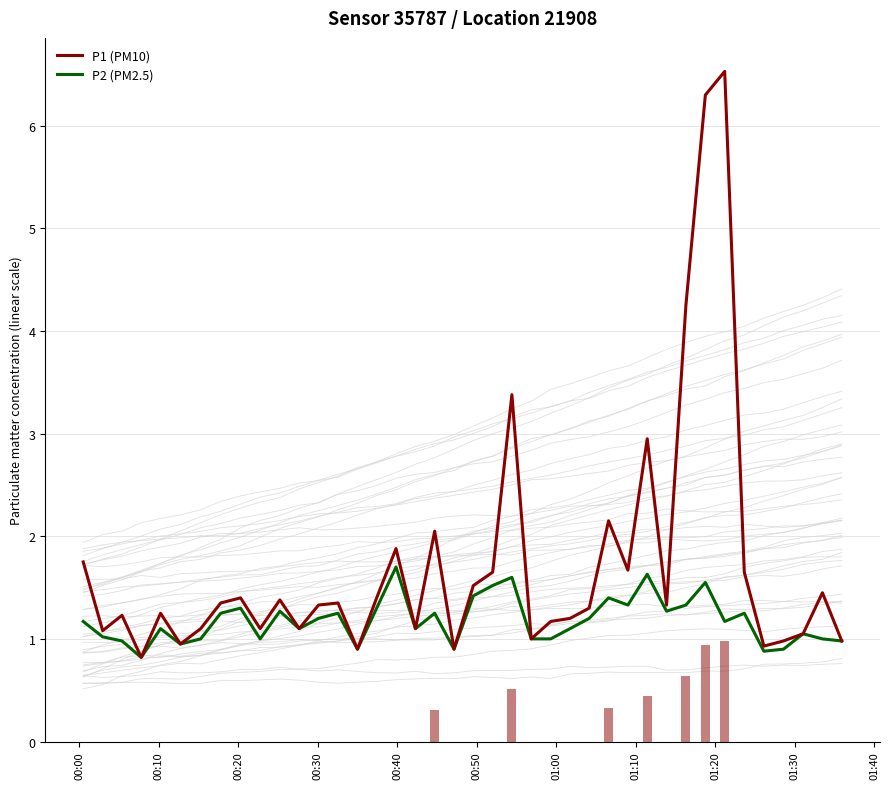

How many values in the P1 (PM10) series are below 1?

7